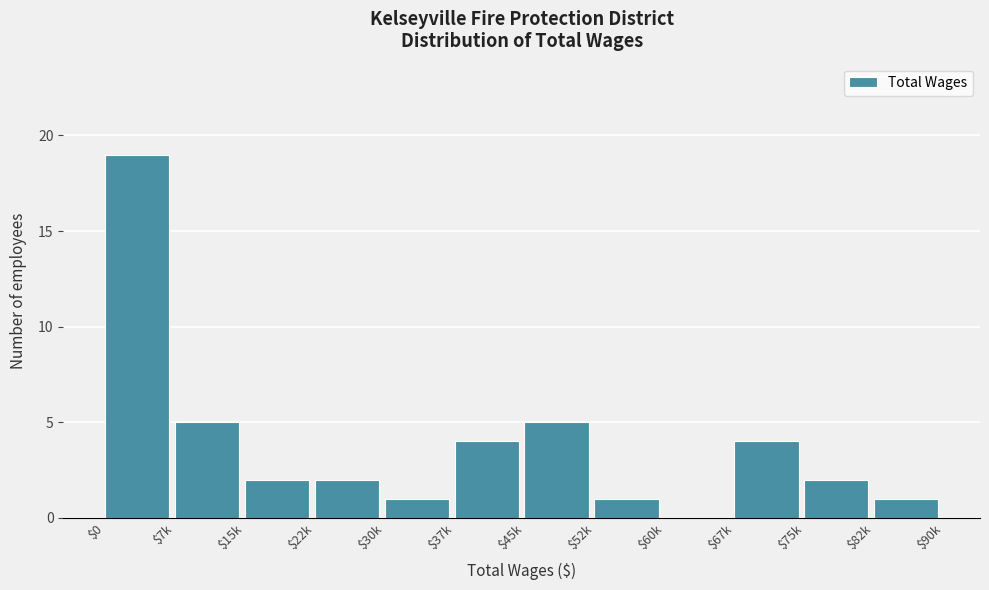

The chart shows a value of 4 at $67k. True or false?

True